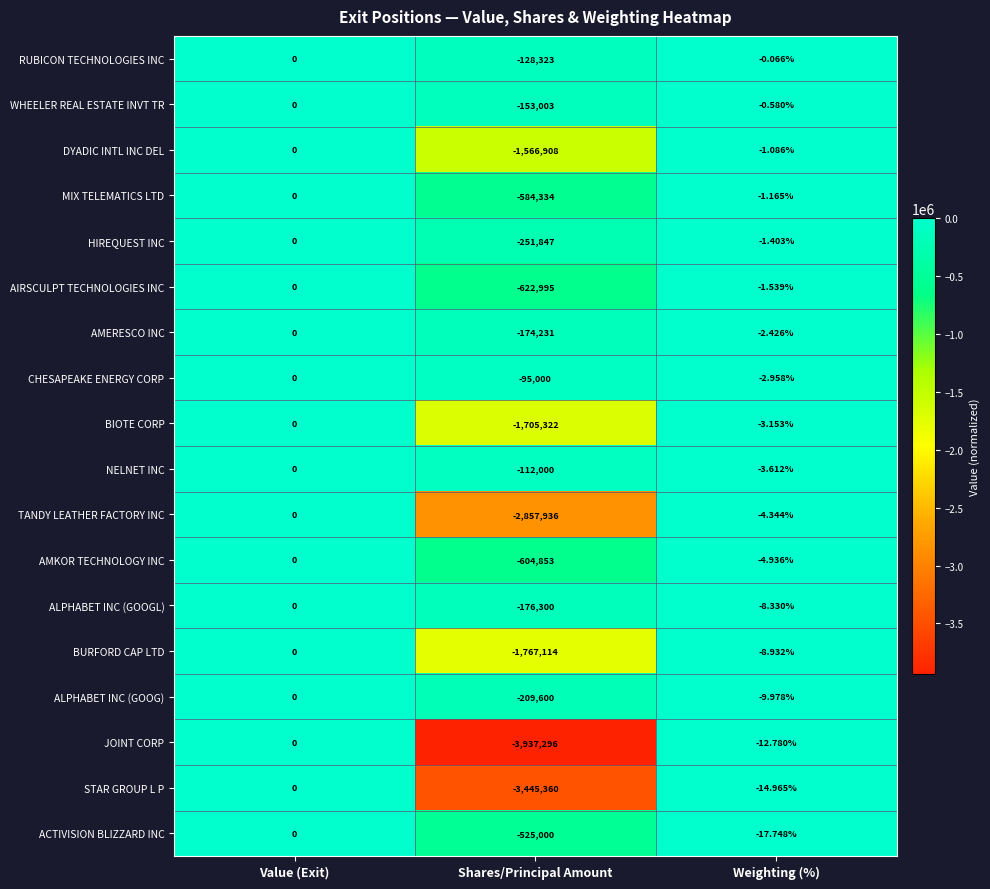

Rank the categories by ALPHABET INC (GOOGL) value from highest to lowest.

Value (Exit), Weighting (%), Shares/Principal Amount